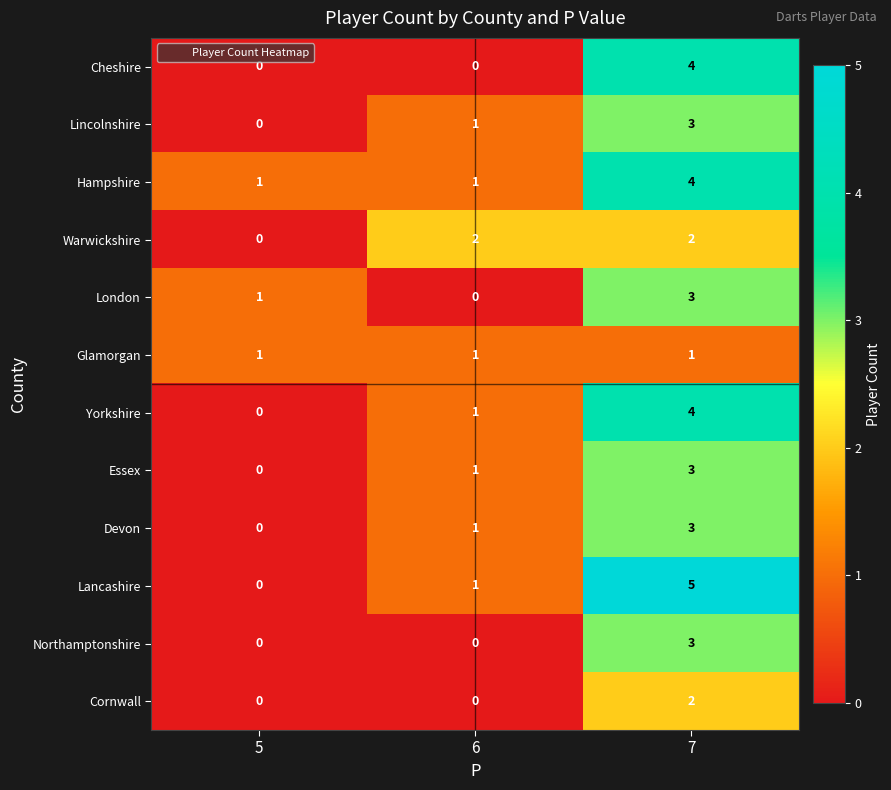

The Glamorgan series shows 0 at 5. True or false?

False